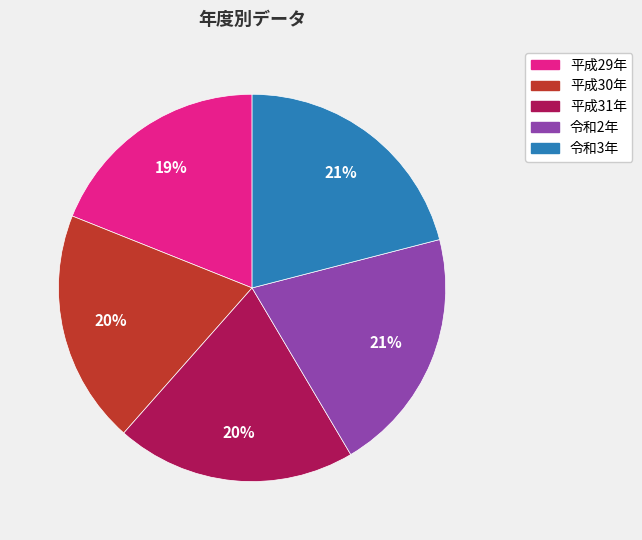

Which has a higher value, 平成29年 or 平成31年?

平成31年